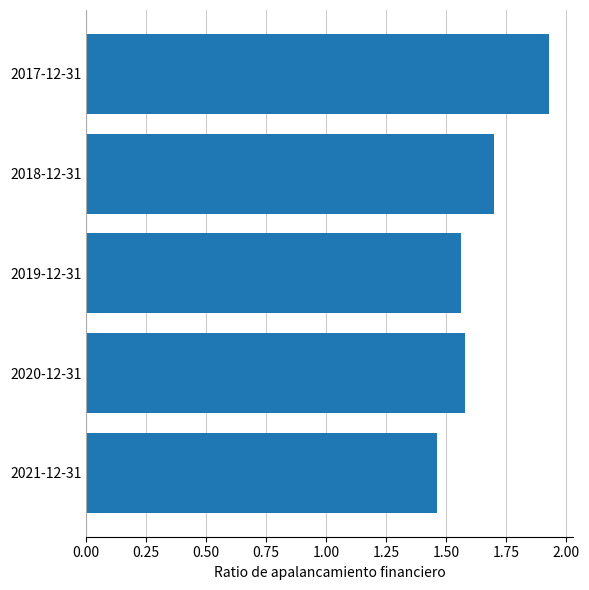

Count the values in the range 1 to 2.

5